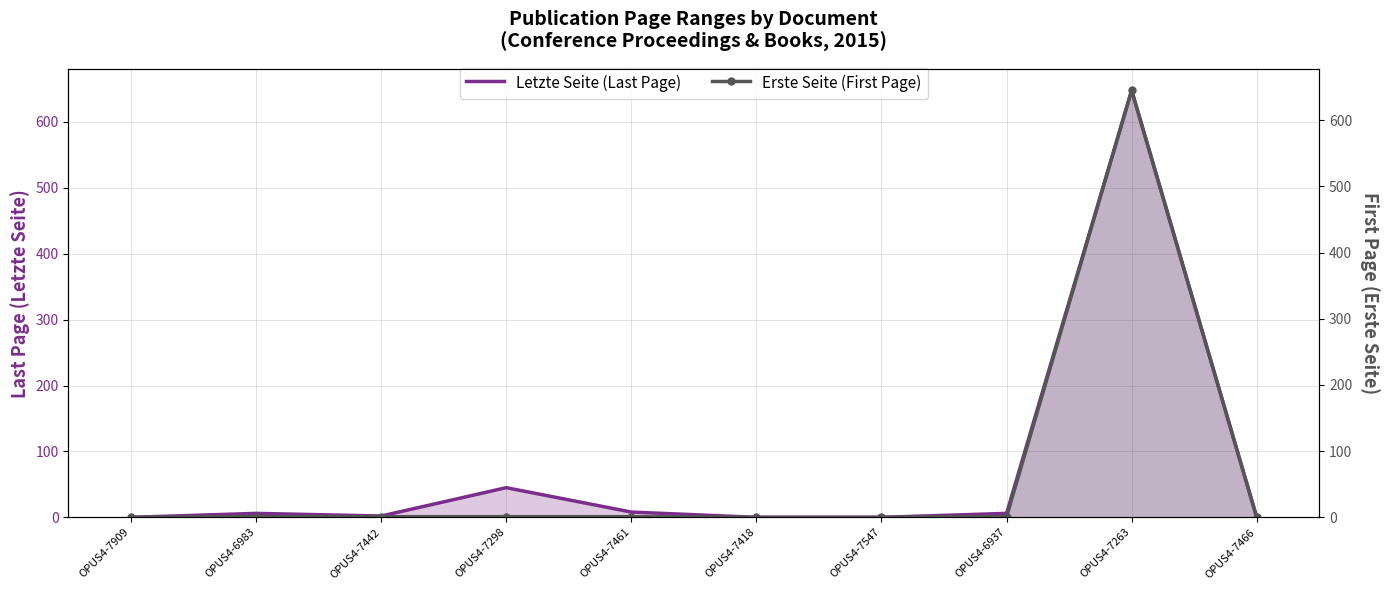

How many values in the Erste Seite (First Page) series exceed 1?

1